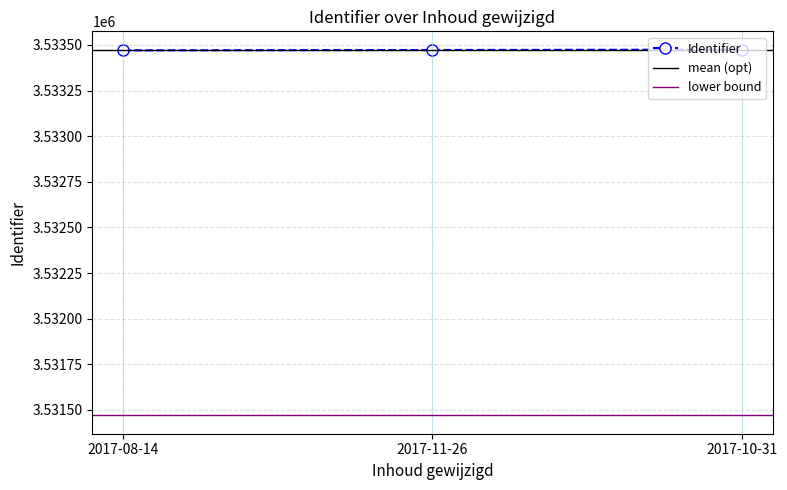

What is the smallest value displayed?

3533470